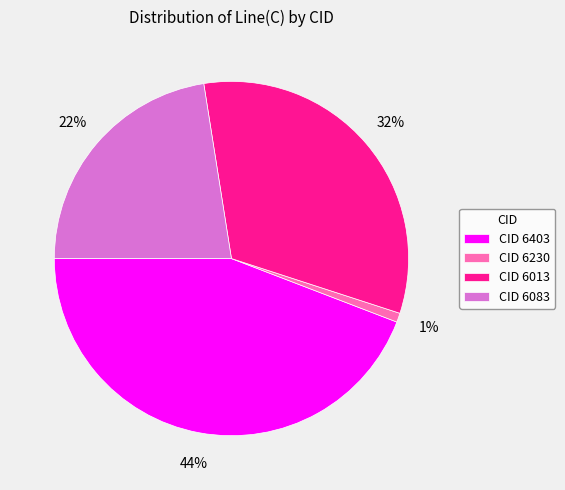

Is there any slice that represents more than half of the pie?

No